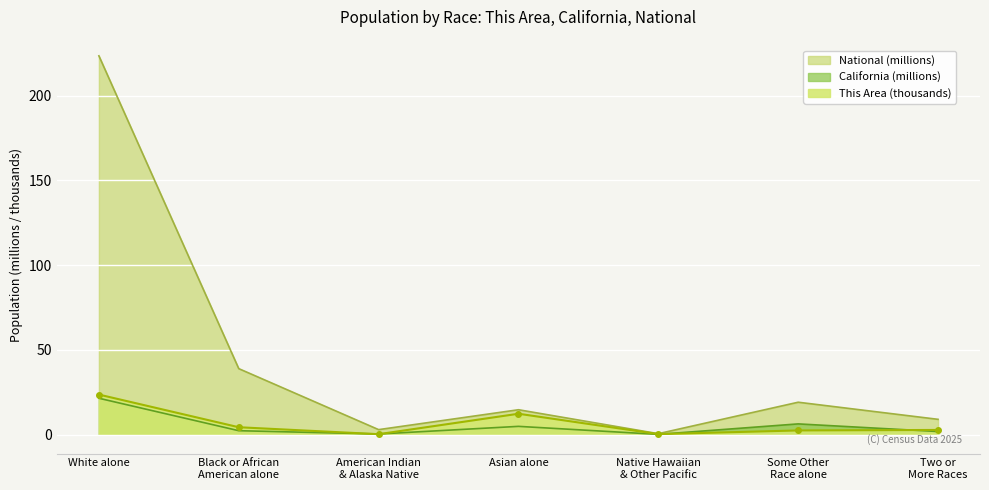

Reading left to right, list all the values displayed in this chart.

This Area: 23.6	4.3	0.2	12.3	0.3	2.5	2.7
California: 21.5	2.3	0.4	4.9	0.1	6.3	1.8
National: 223.6	38.9	2.9	14.7	0.5	19.1	9.0